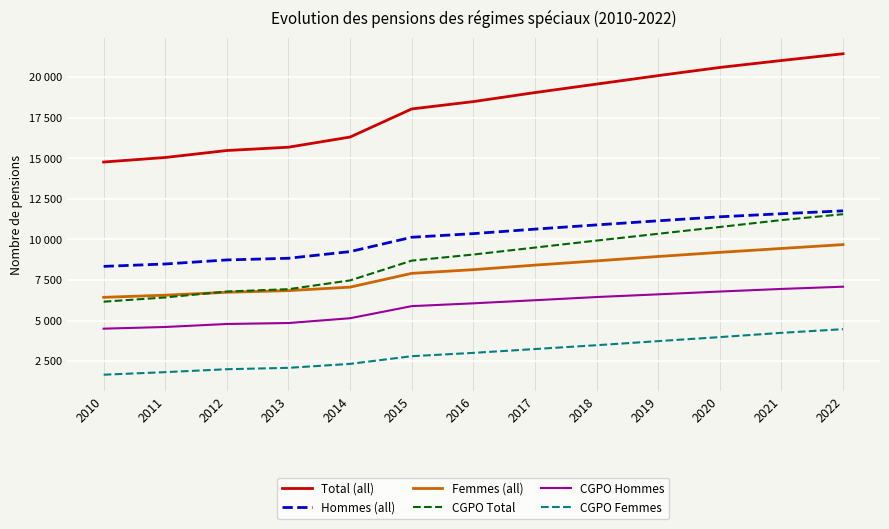

The value of Total (all) at 2011 is 15051. True or false?

True